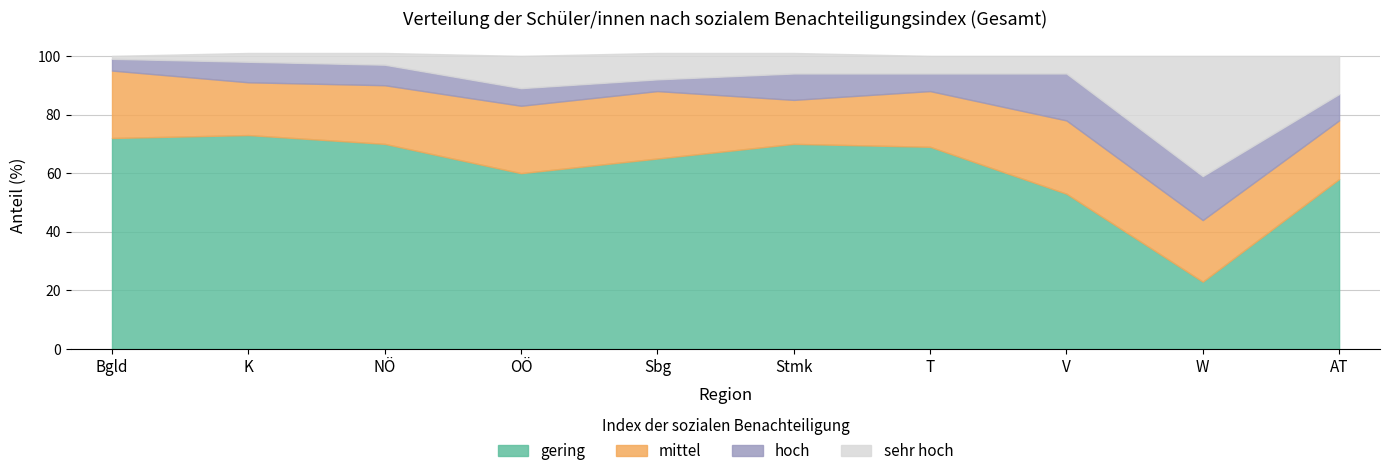

How many interior local valleys does the gering series have?

2